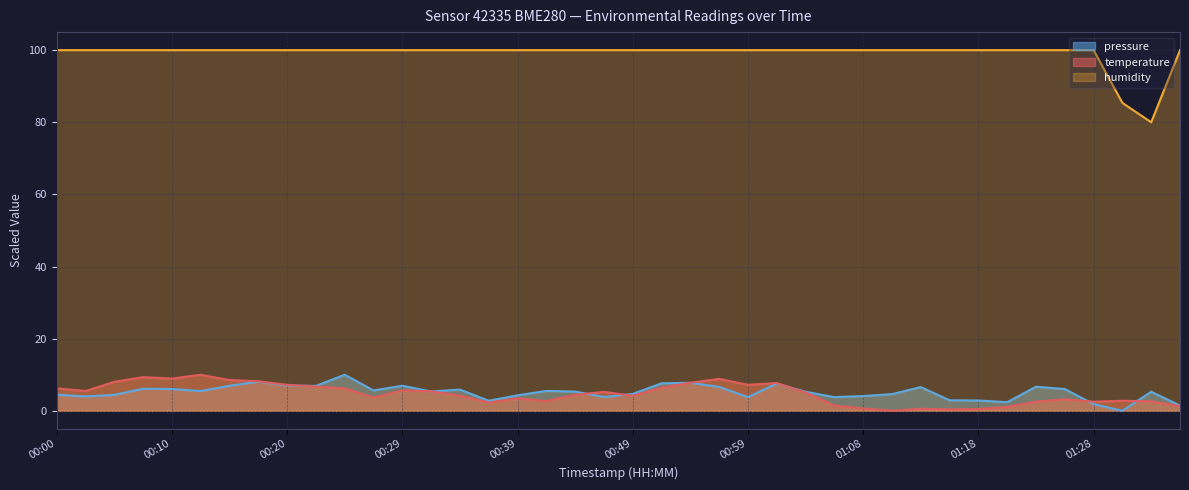

Does the chart display data point markers on the line(s)?

No